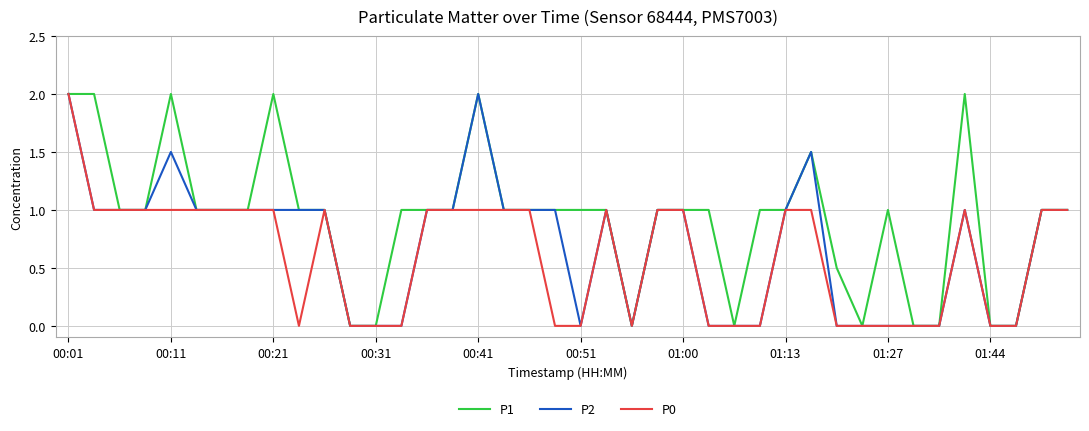

Rank the series by their average value, from highest to lowest.

P1, P2, P0